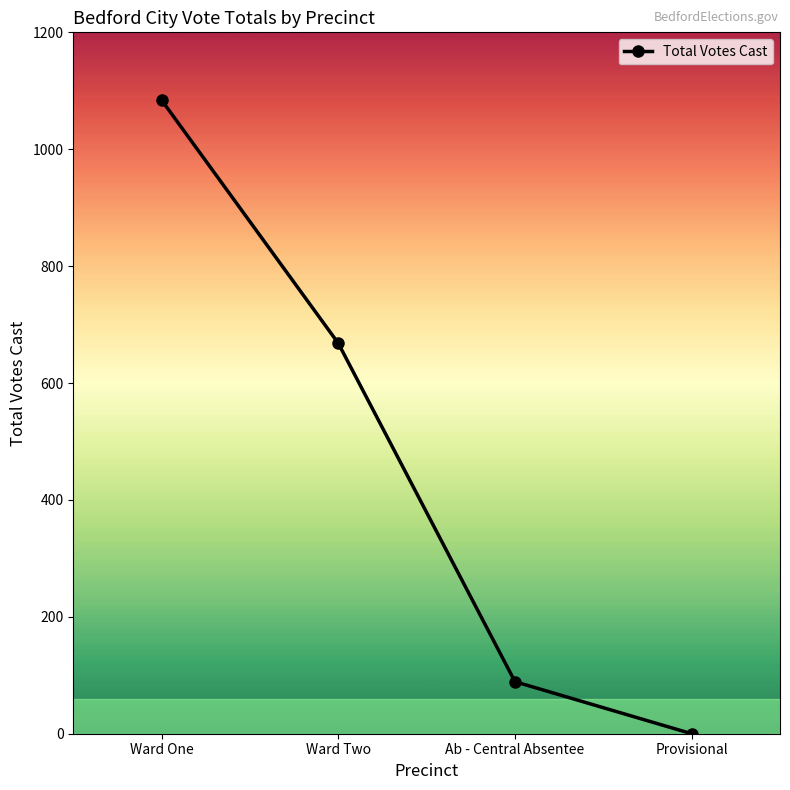

How many data points are less than 668?

2